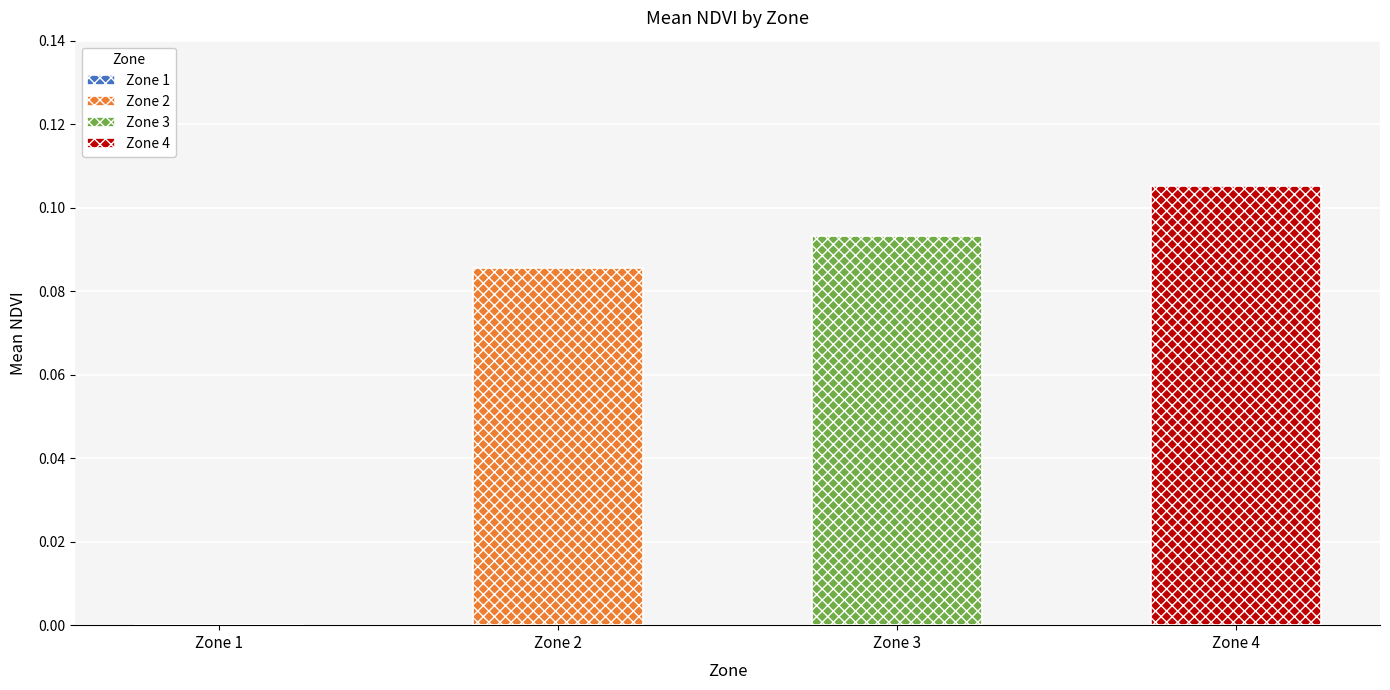

Read the Zone 2 value at Zone 3.

0.1